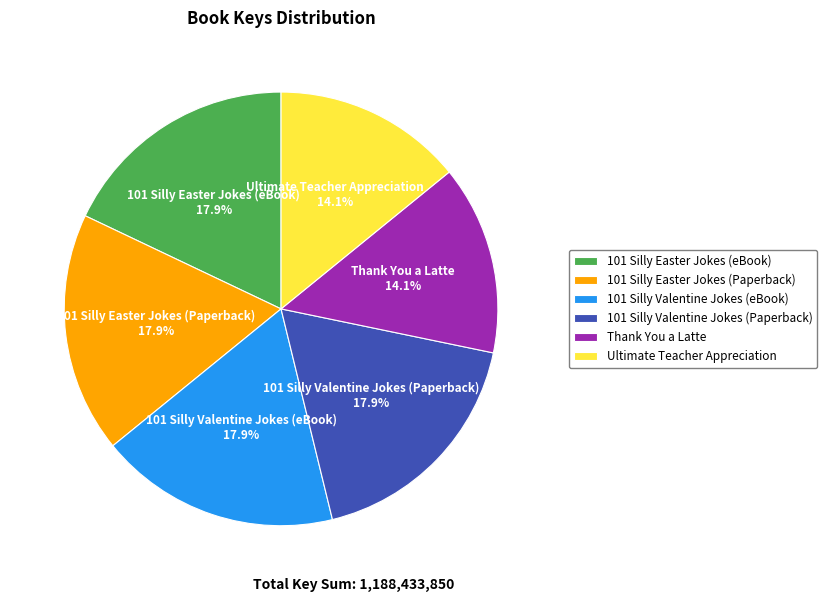

Count the number of slices in the pie.

6